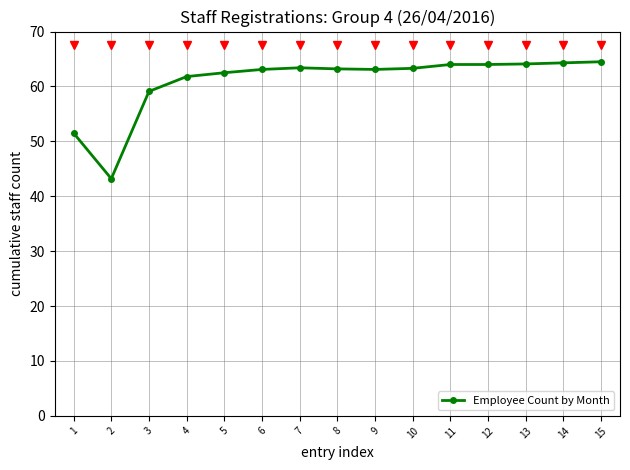

Is it true that the value at 15 is 64.5?

True